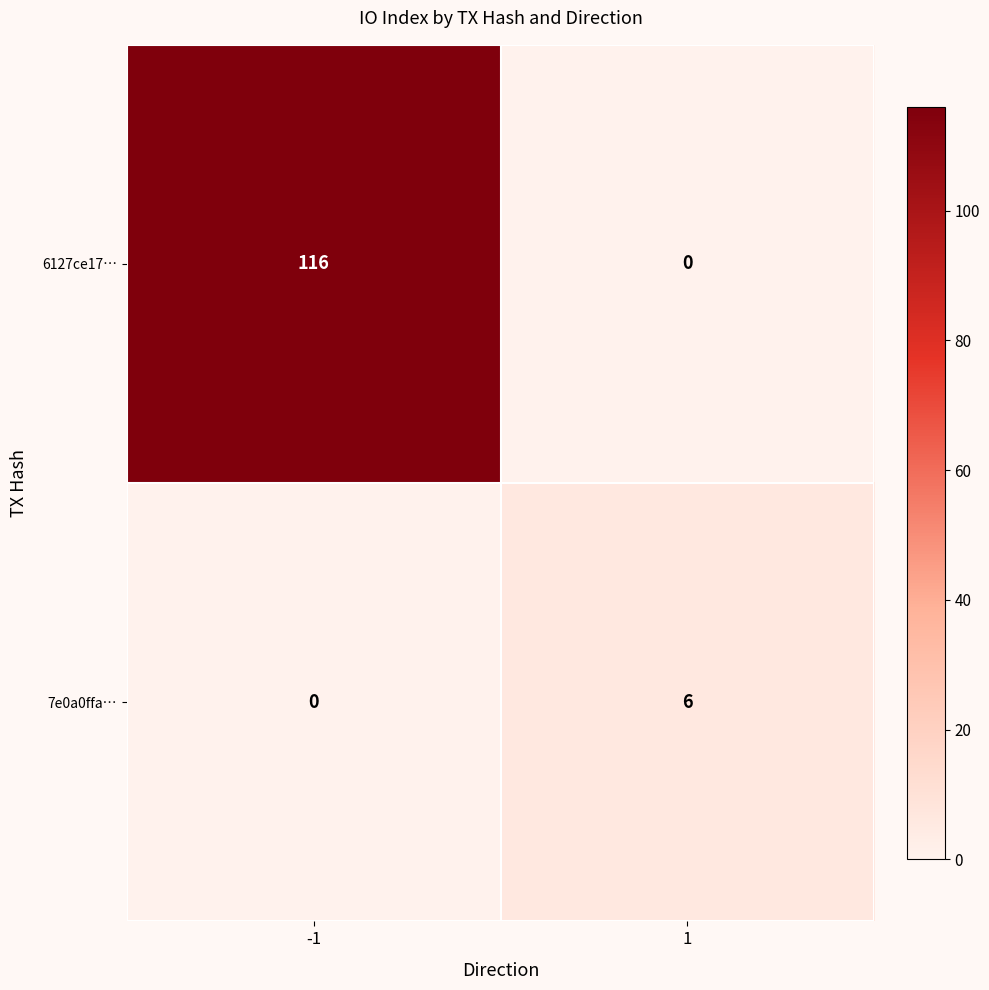

What is the difference between the 6127ce17… values at 1 and -1?

116